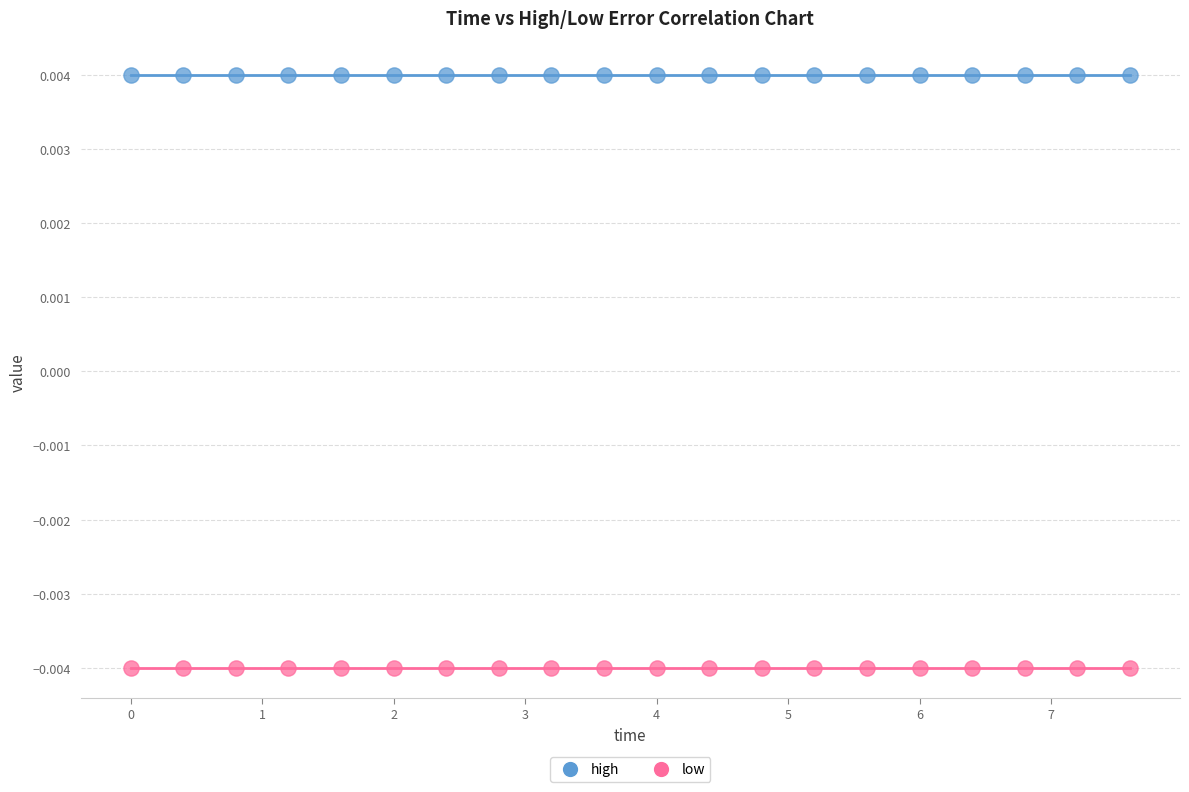

Which series reaches the maximum Y coordinate?

high